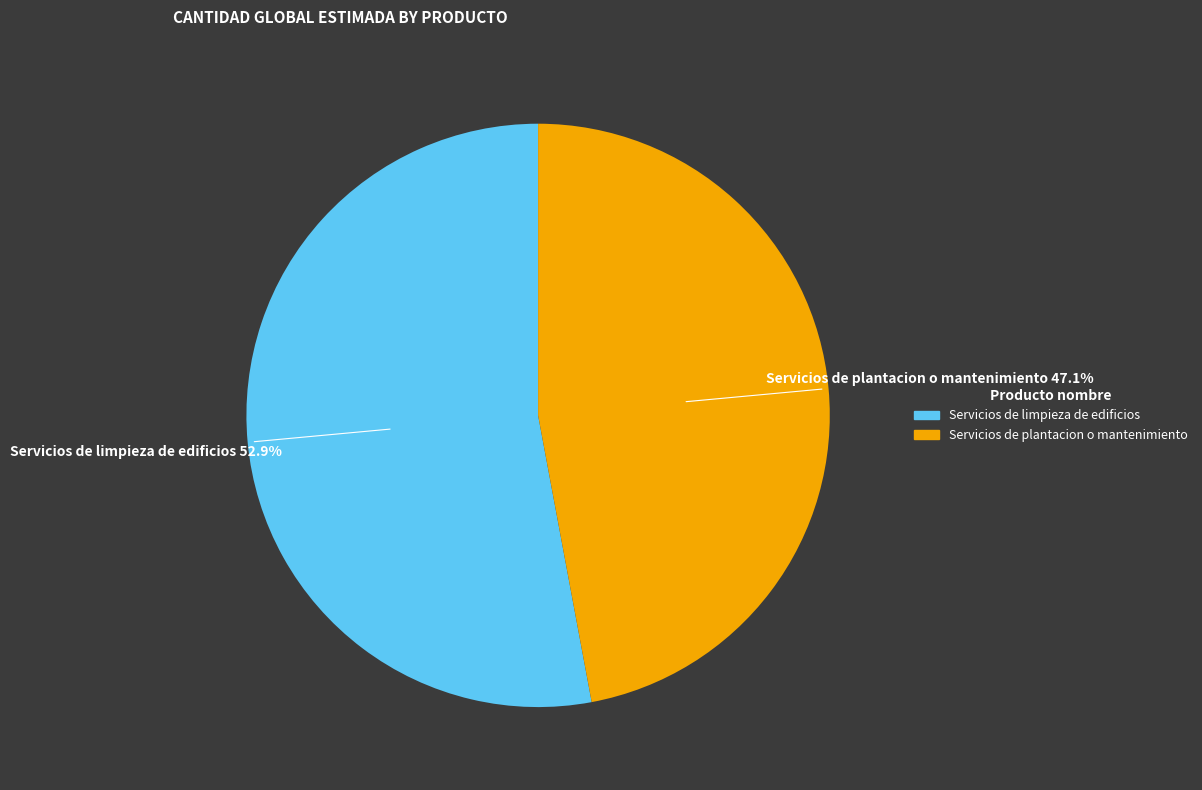

To the nearest percent, what is the average slice percentage?

50%